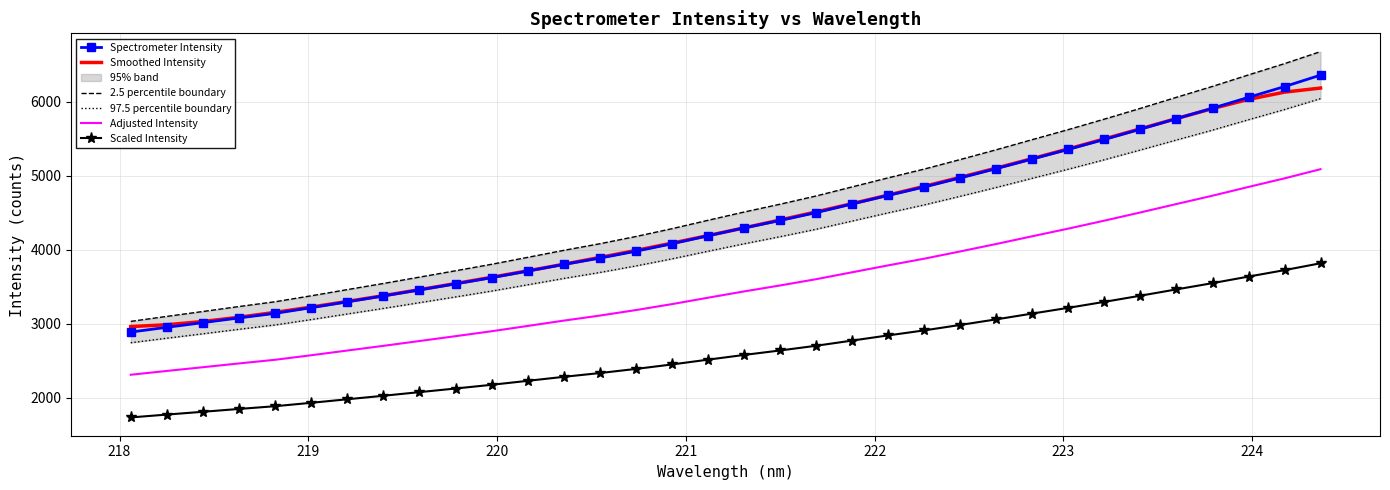

What is the minimum value for Smoothed Intensity?

2960.3